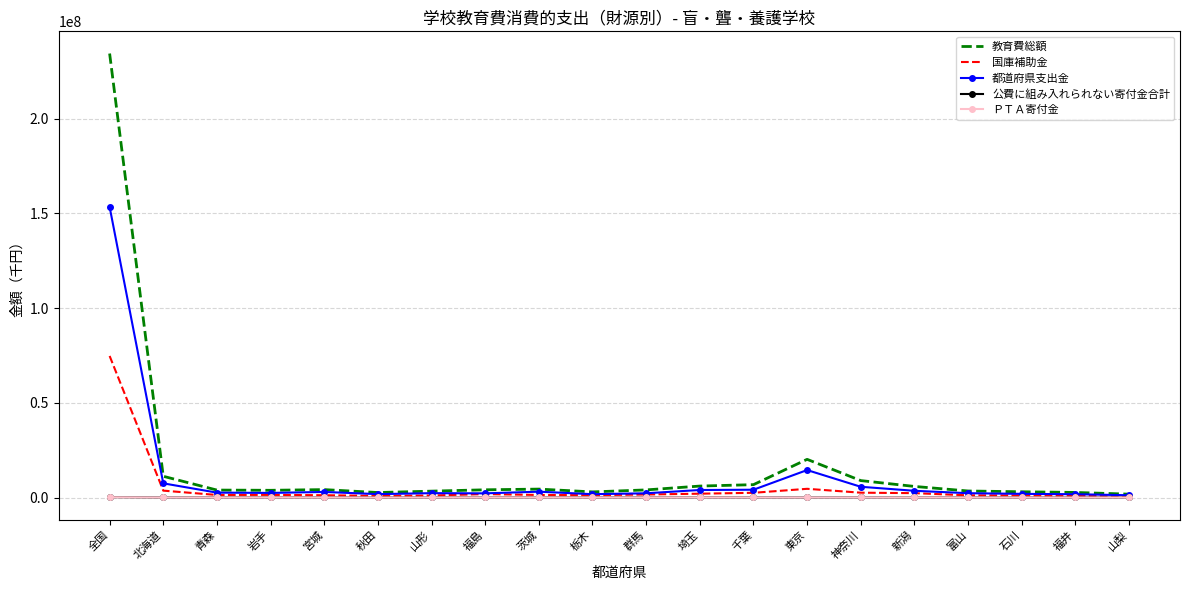

At which category does the chart reach its peak across all series?

全国